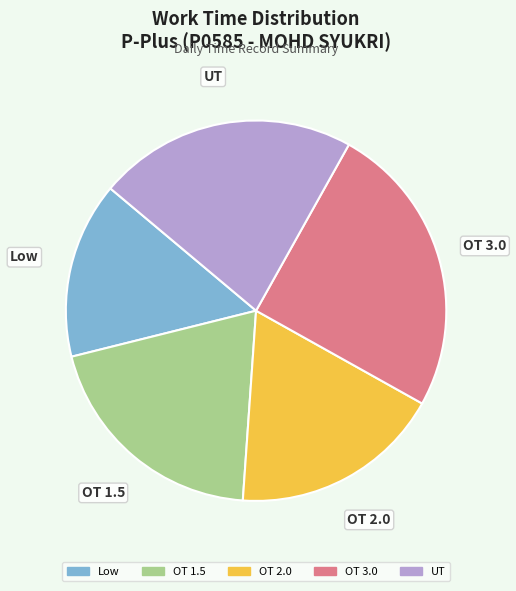

The OT 1.5 slice represents 20% of the pie. True or false?

True